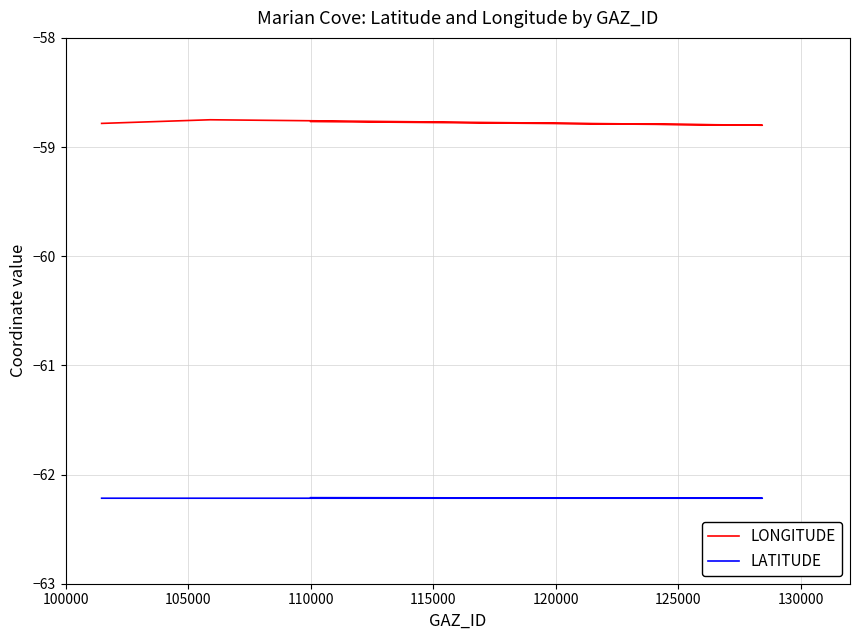

Is it true that LATITUDE equals -101.6 at 115000?

False